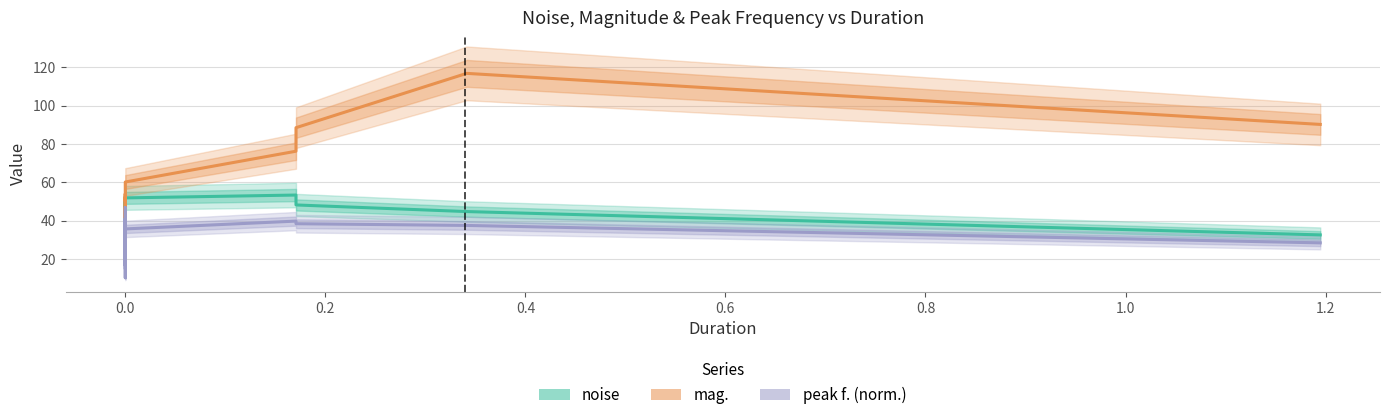

The value of noise at 0.0 is 46.3. True or false?

True